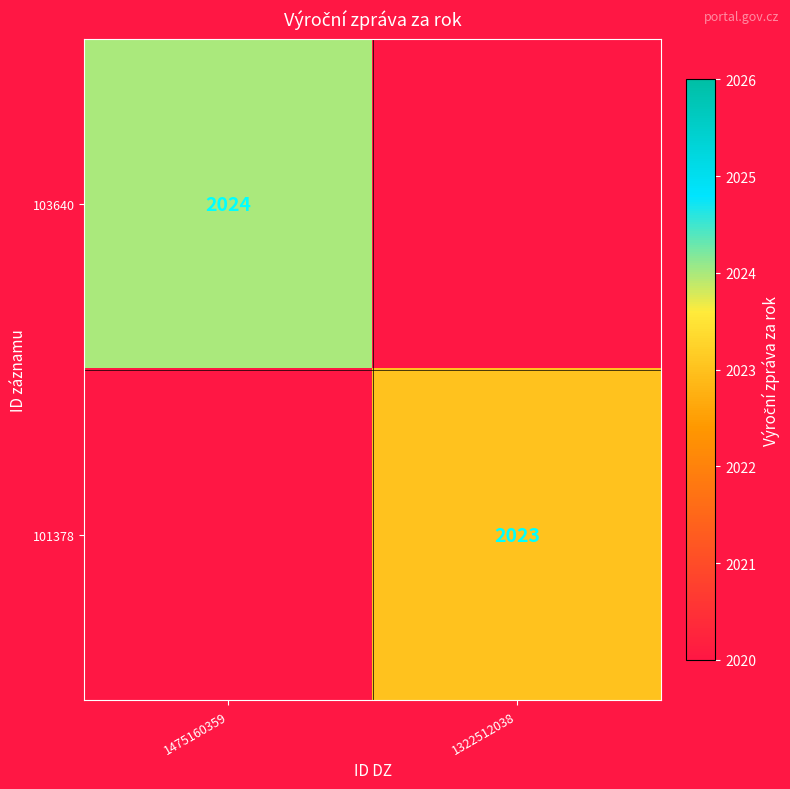

At which category is the sum across all series the highest?

1475160359